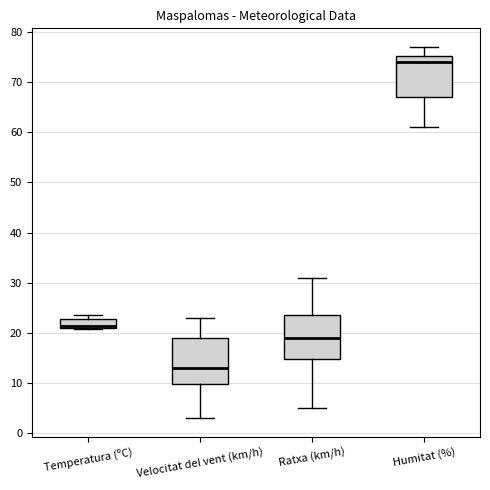

Which box has the highest median line?

Humitat (%)